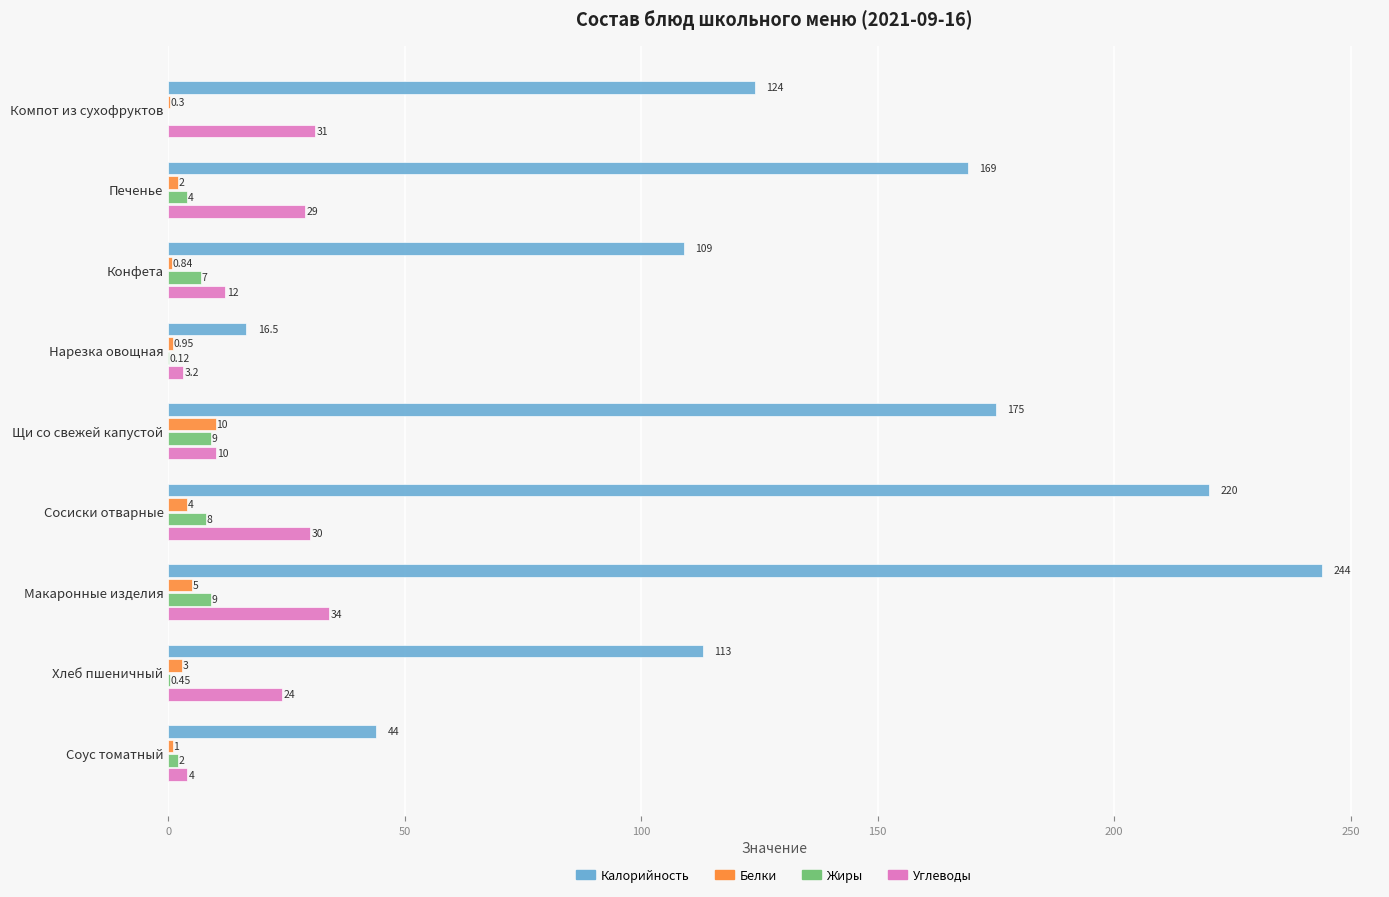

Where is Белки nearest to the value 5?

Макаронные изделия